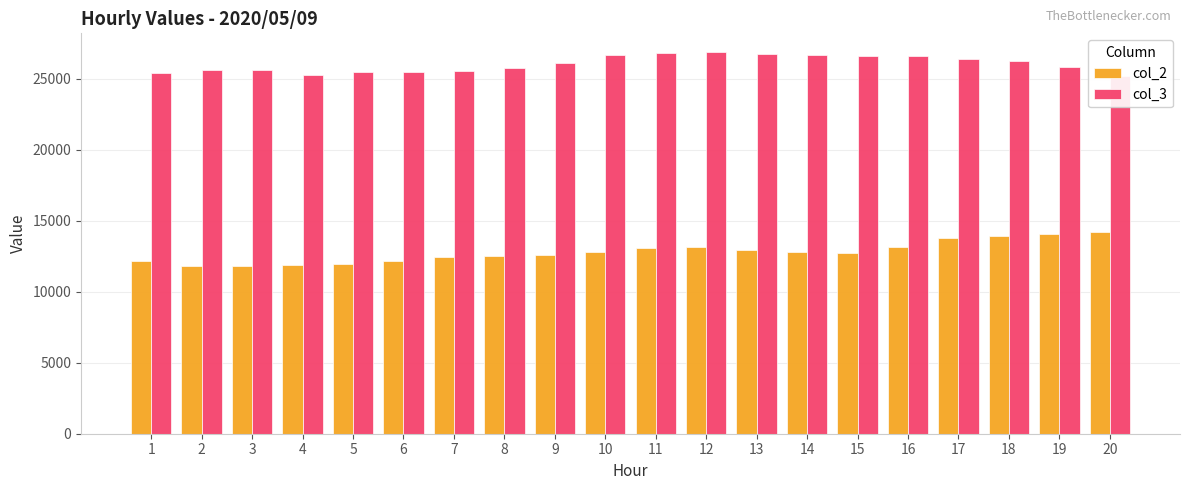

Does the chart contain stacked bars?

No